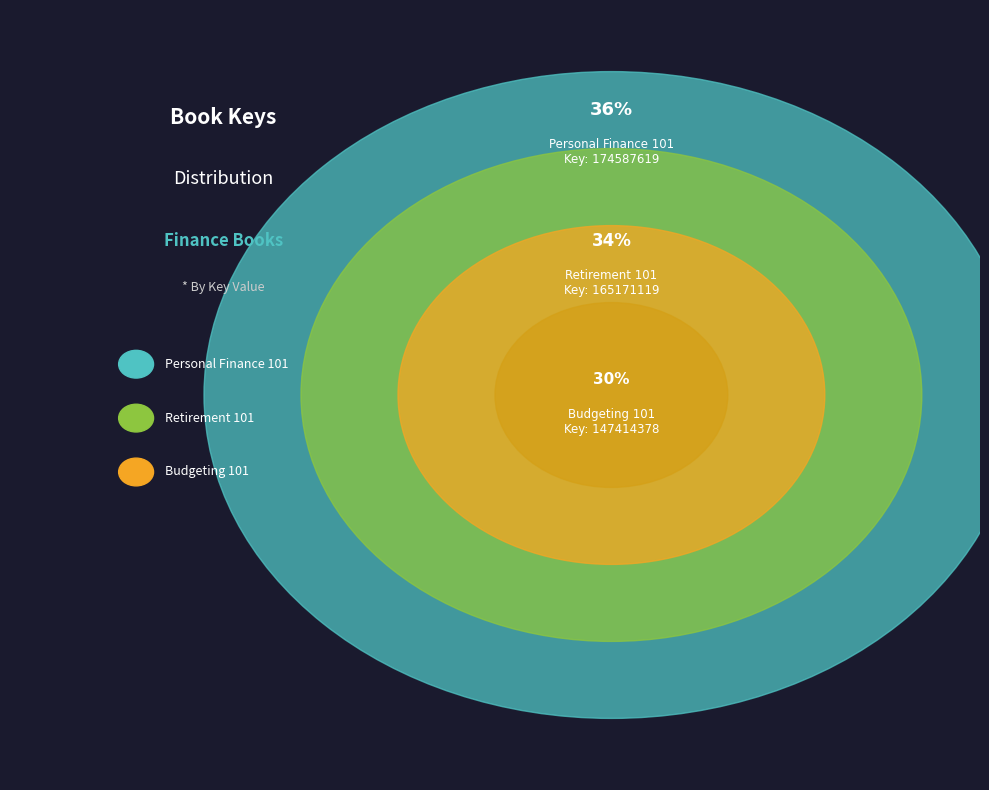

To the nearest percent, what is the combined percentage of Personal Finance 101 and Retirement 101?

70%